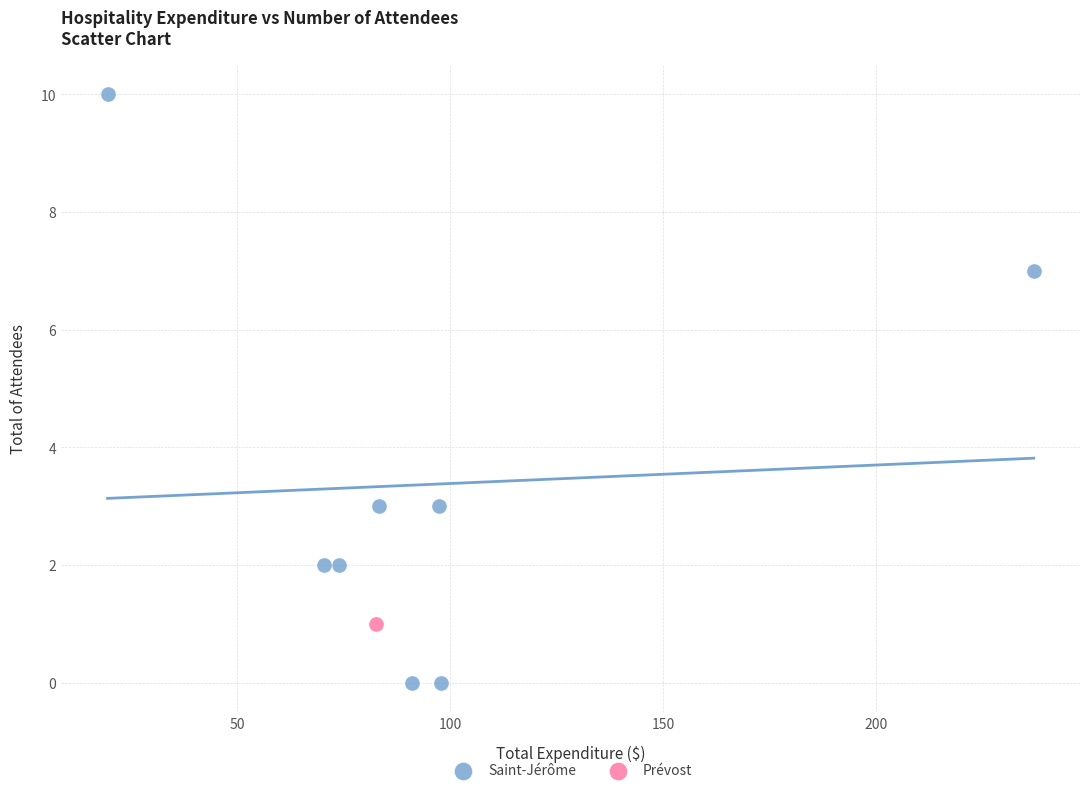

What are all the series names shown in the legend?

Saint-Jérôme, Prévost